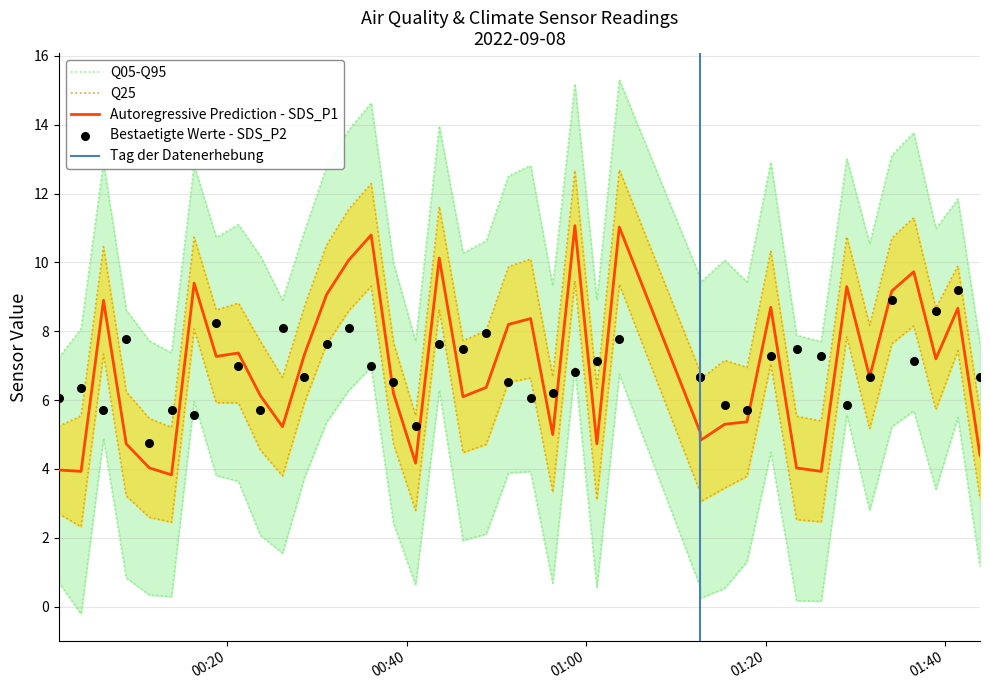

At which category is the sum across all series the highest?

2022/09/08 01:03:42